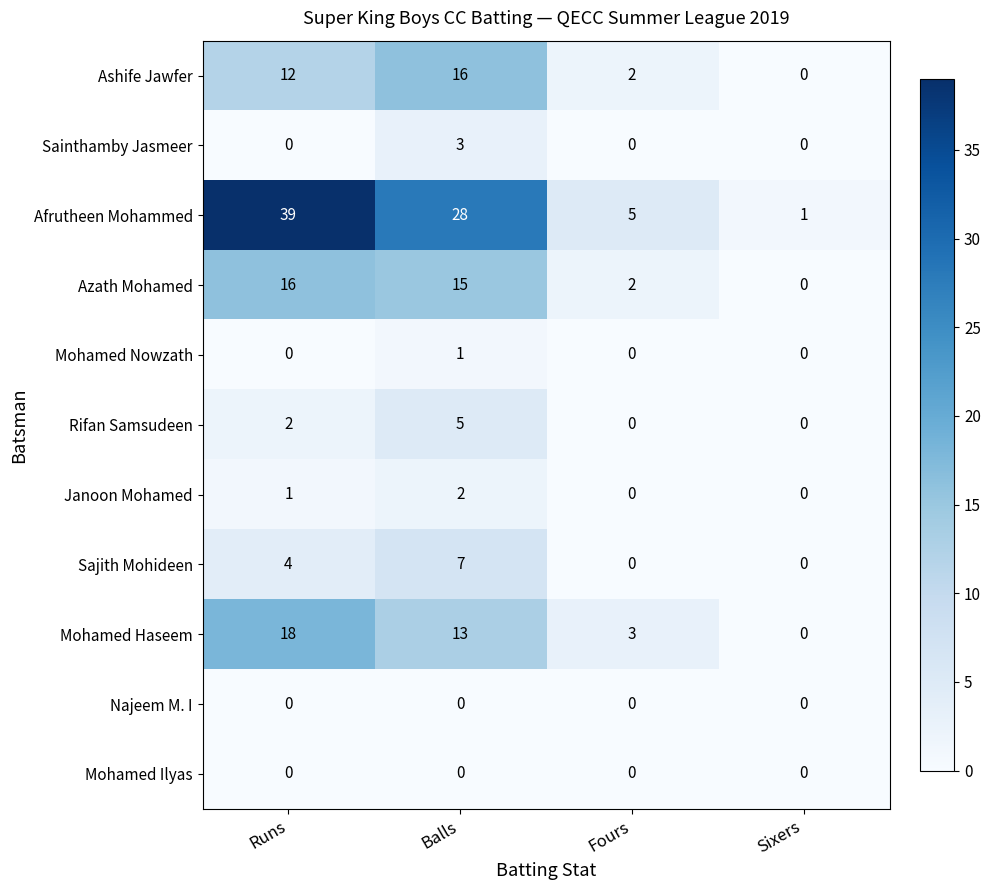

Which series has the widest spread of values?

Afrutheen Mohammed